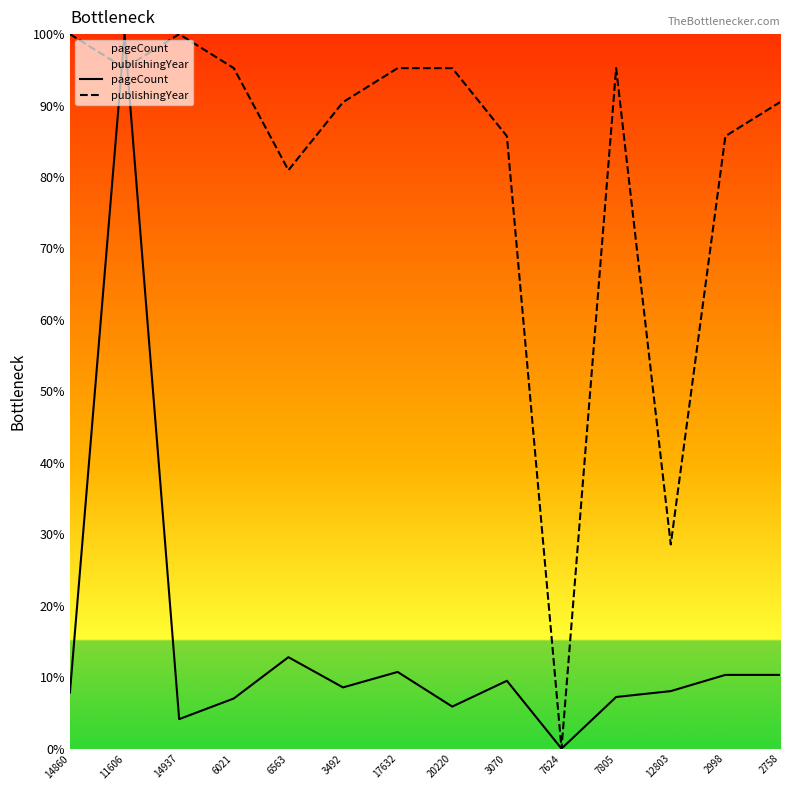

What is the difference between the pageCount values at 6021 and 2998?

3.3